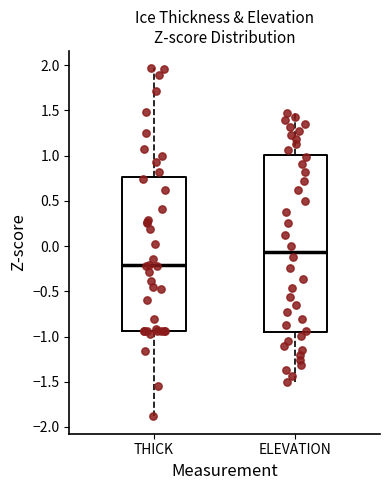

Where is the upper edge of the box for THICK on the y-axis? The values are not printed on the chart, so give them approximately, as read against the axis.

0.75